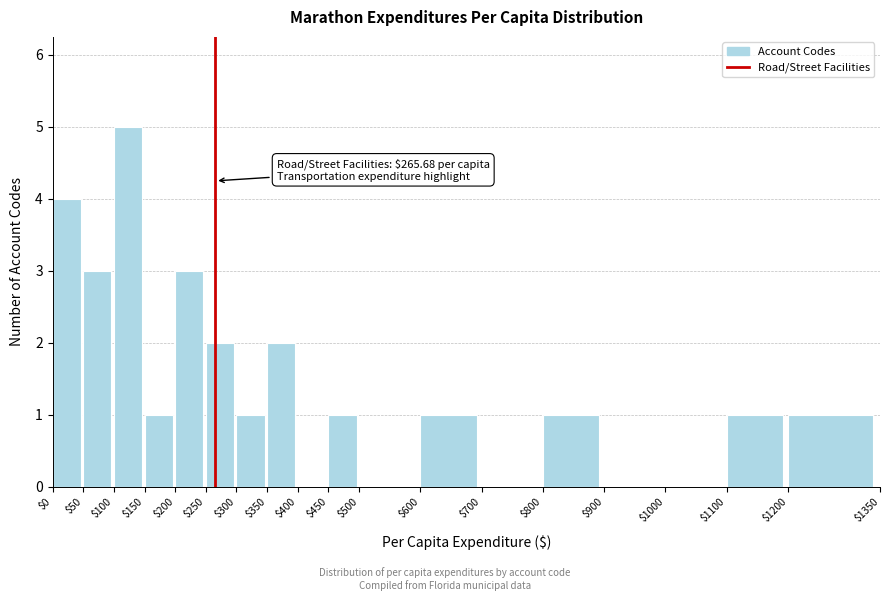

Over which range of the x-axis is the bar tallest?

$100 to $150